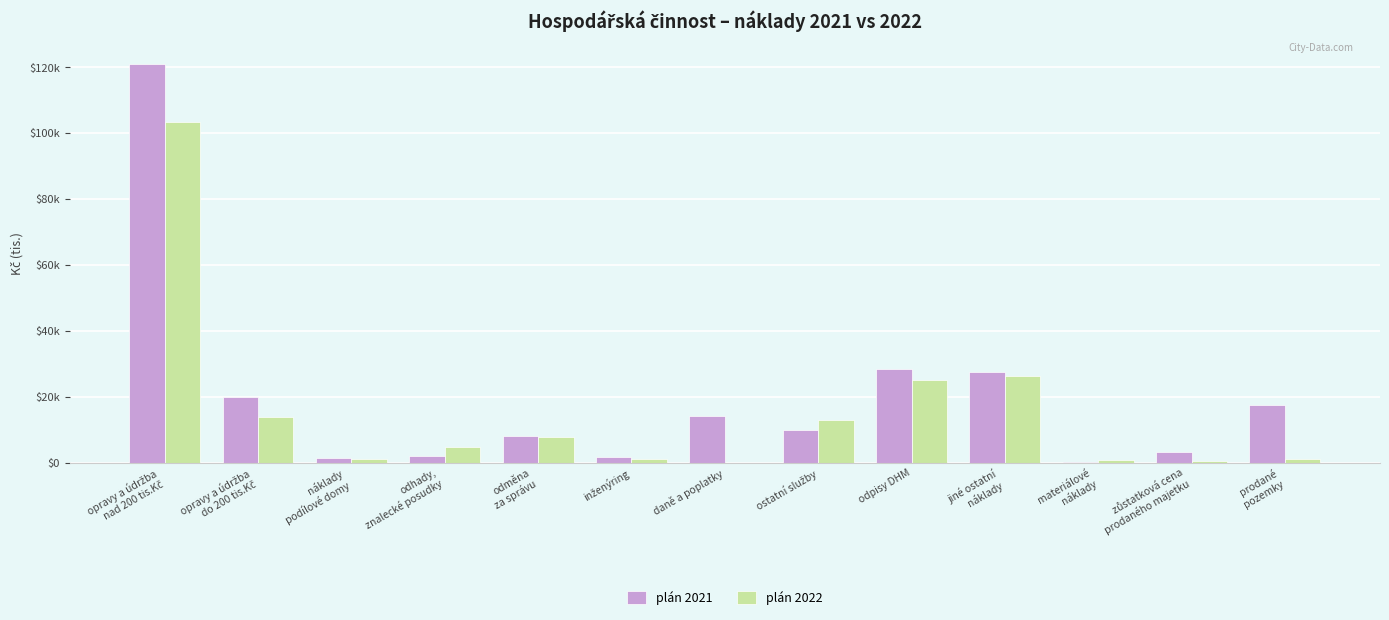

Which series has the largest range (max minus min)?

plán 2021